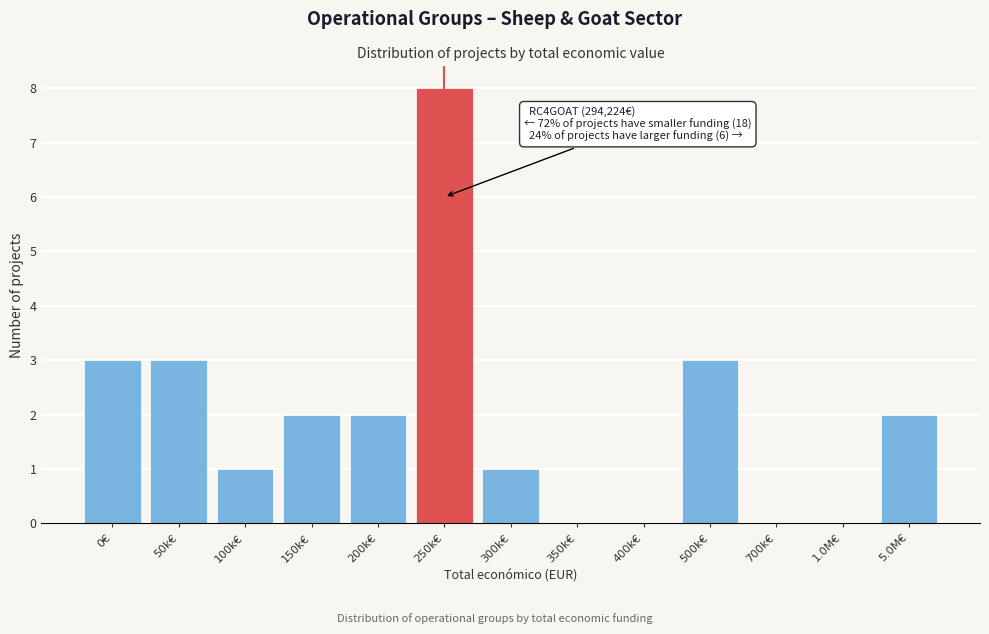

Reading left to right, transcribe all the data shown in this chart.

0€=3	50k€=3	100k€=1	150k€=2	200k€=2	250k€=8	300k€=1	350k€=0	400k€=0	500k€=3	700k€=0	1.0M€=0	5.0M€=2